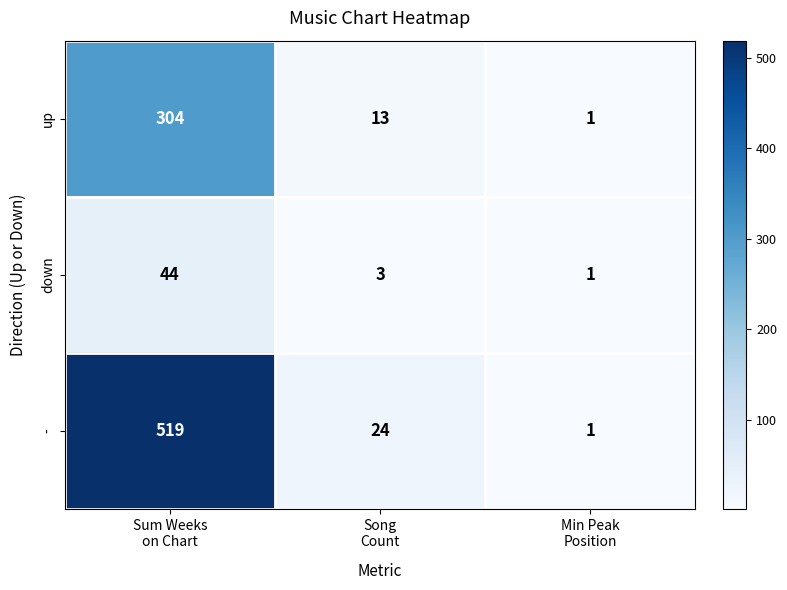

What is the total value across all series at Song
Count?

40